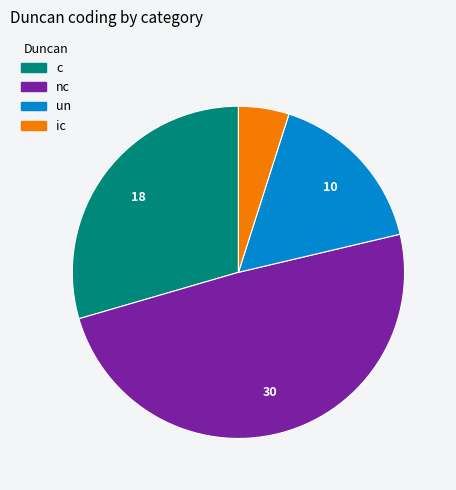

The c slice represents 30% of the pie. True or false?

True